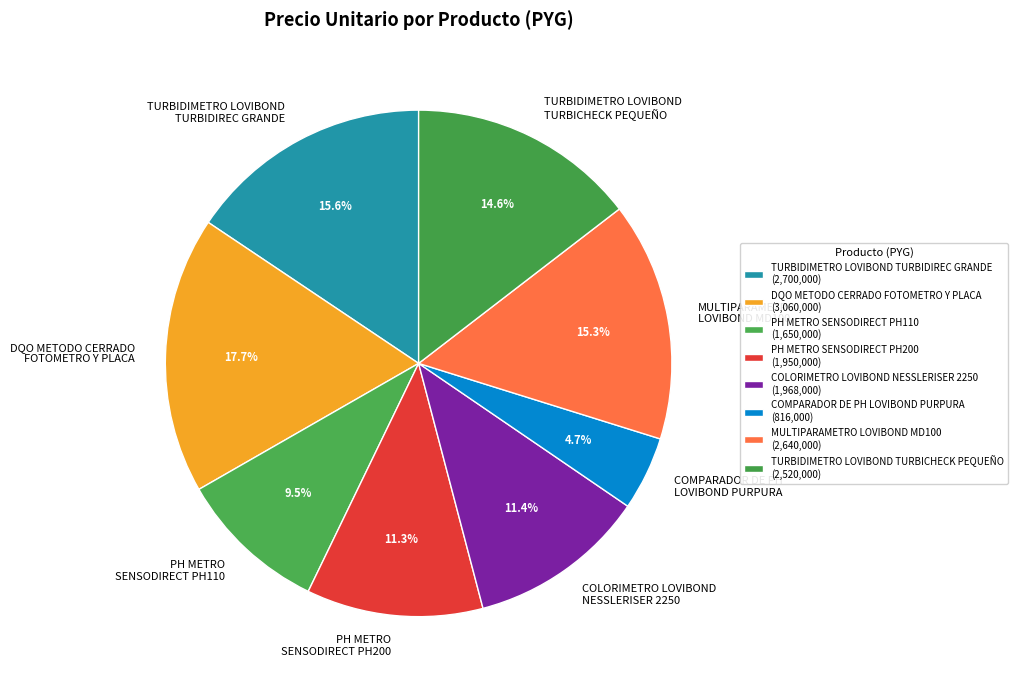

How many slices are in this pie chart?

8